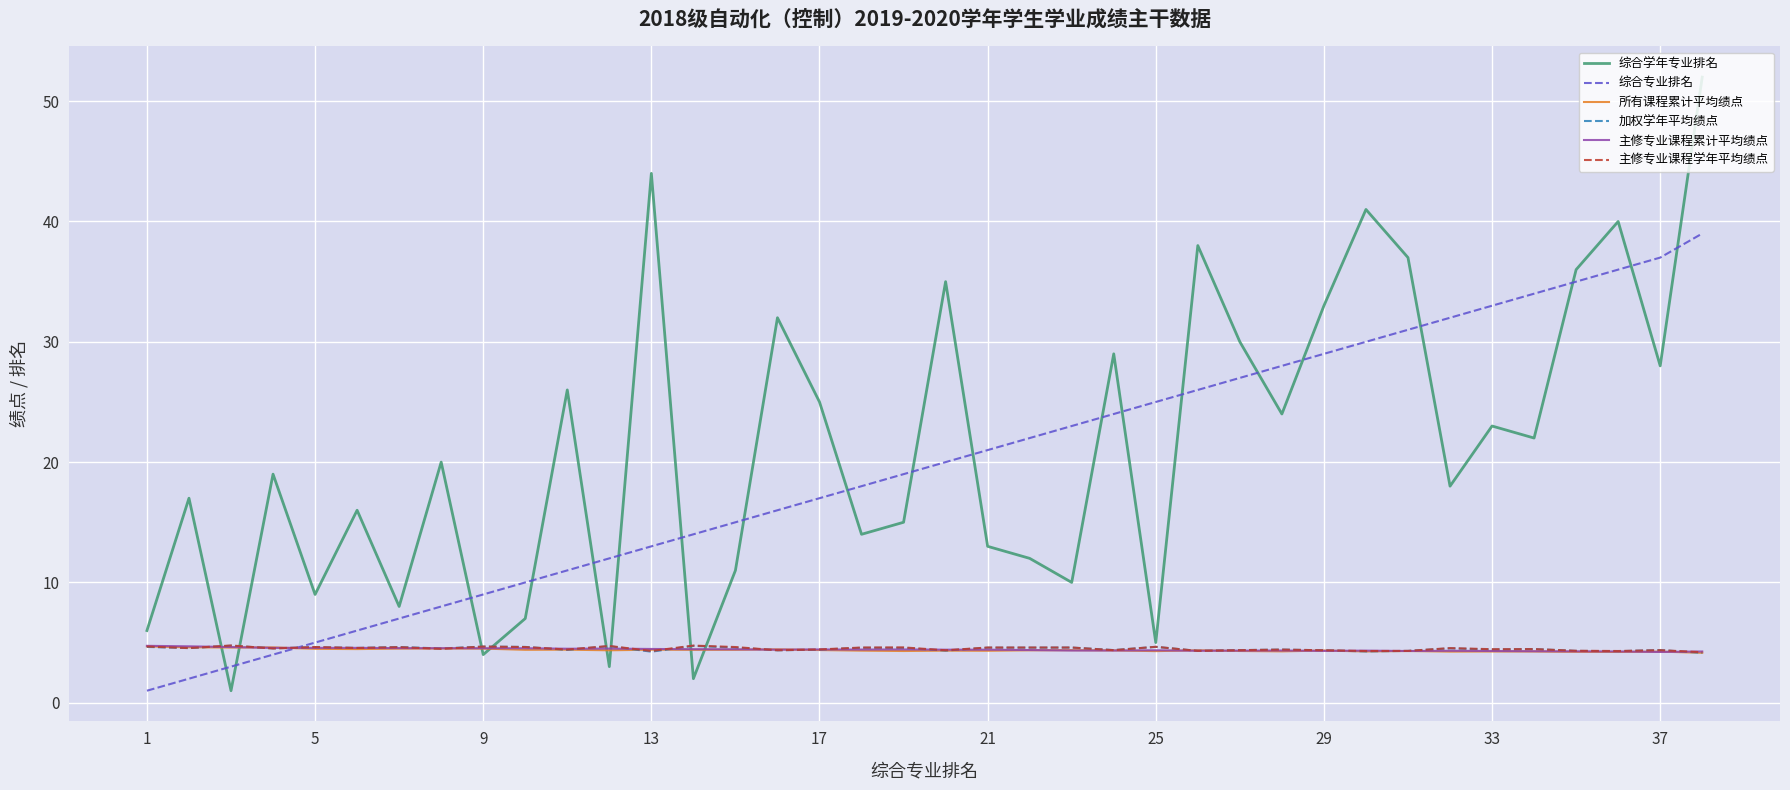

Which series has the largest range (max minus min)?

综合学年专业排名